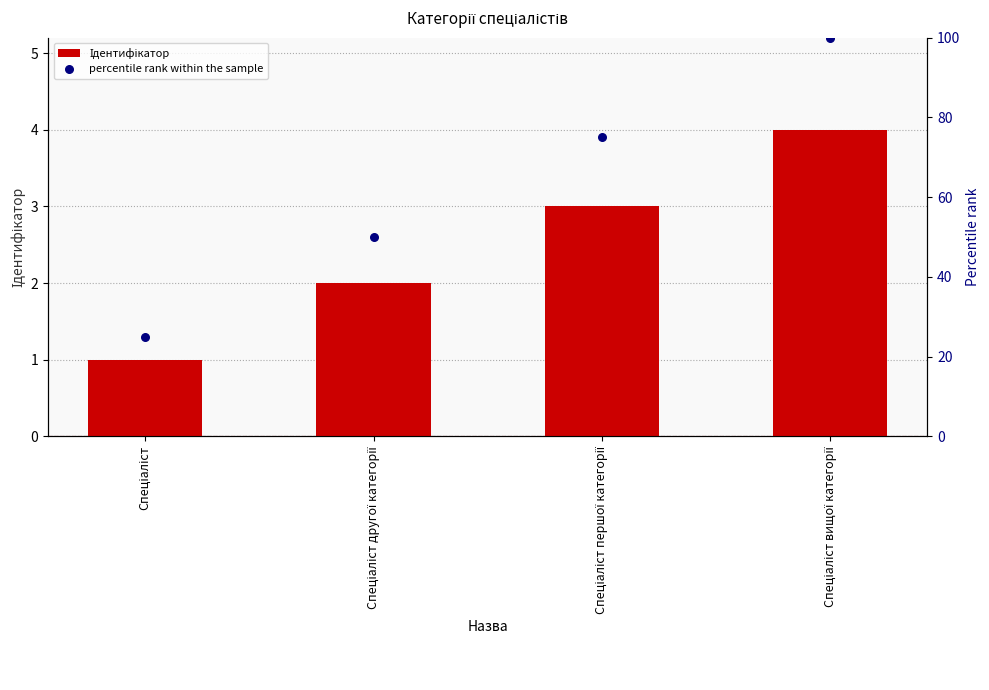

At which category is the sum across all series the highest?

Спеціаліст вищої категорії